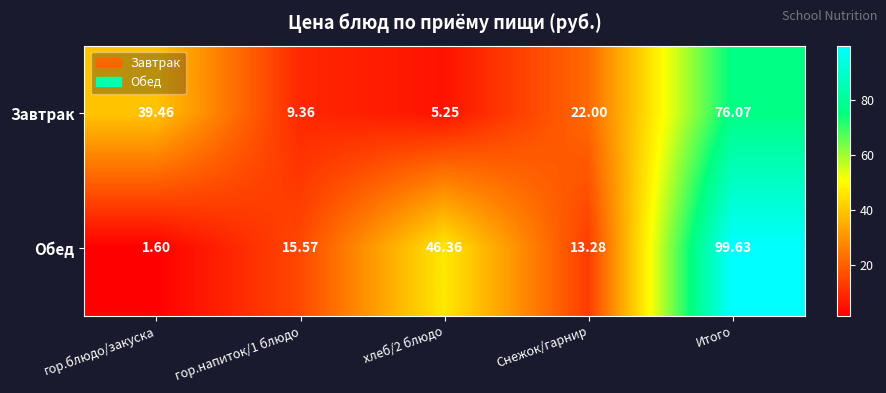

Which series has the largest total across all categories?

Обед